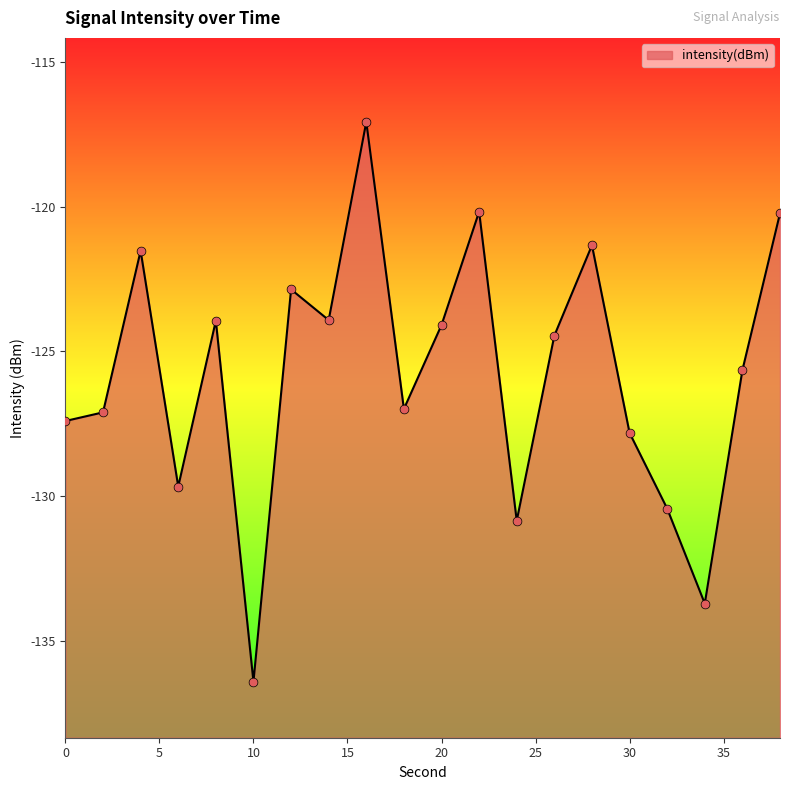

Which has a higher value, 24 or 10?

24